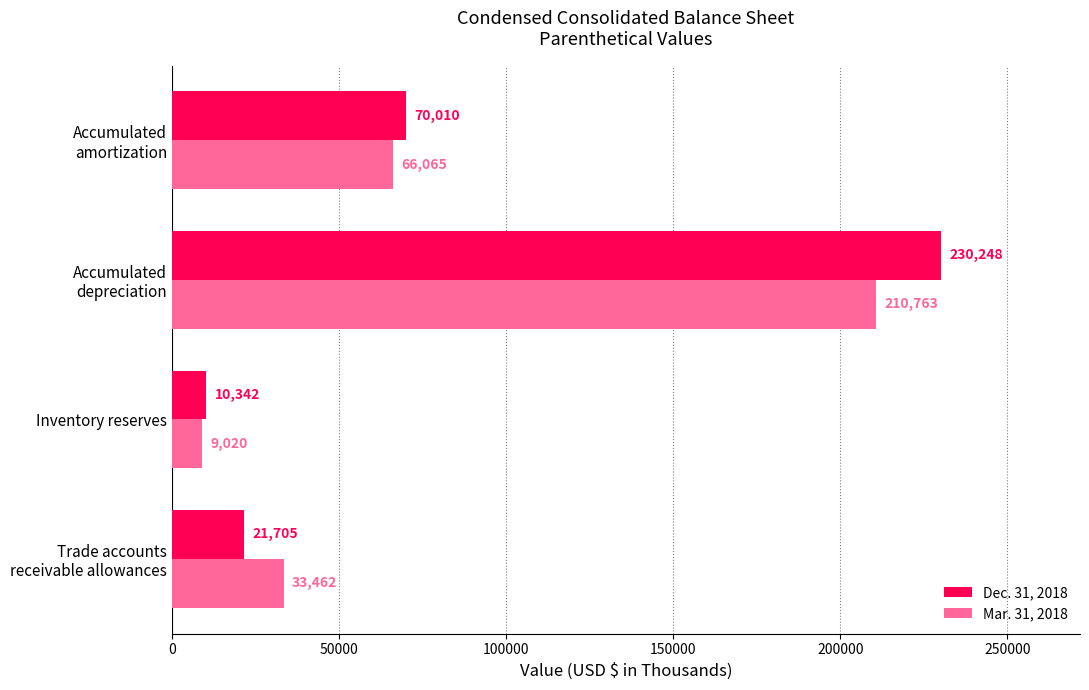

Which series has the largest range (max minus min)?

Dec. 31, 2018